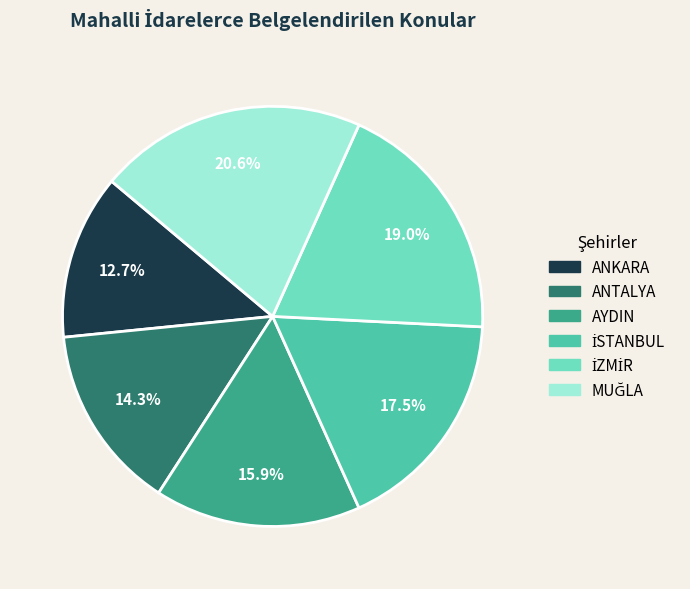

Which slice is the smallest?

ANKARA